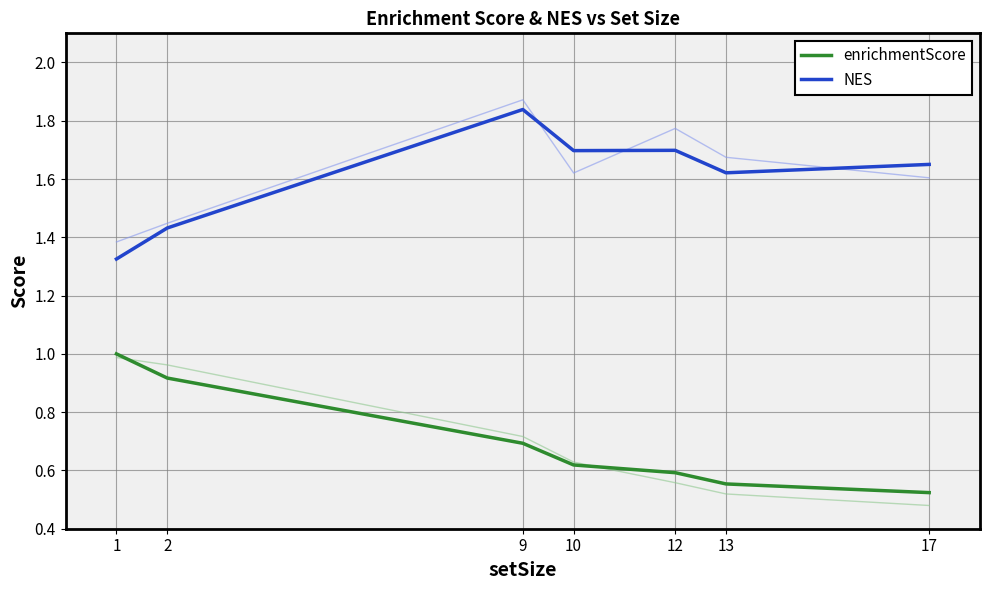

Rank the series by their maximum value, from lowest to highest.

enrichmentScore, NES